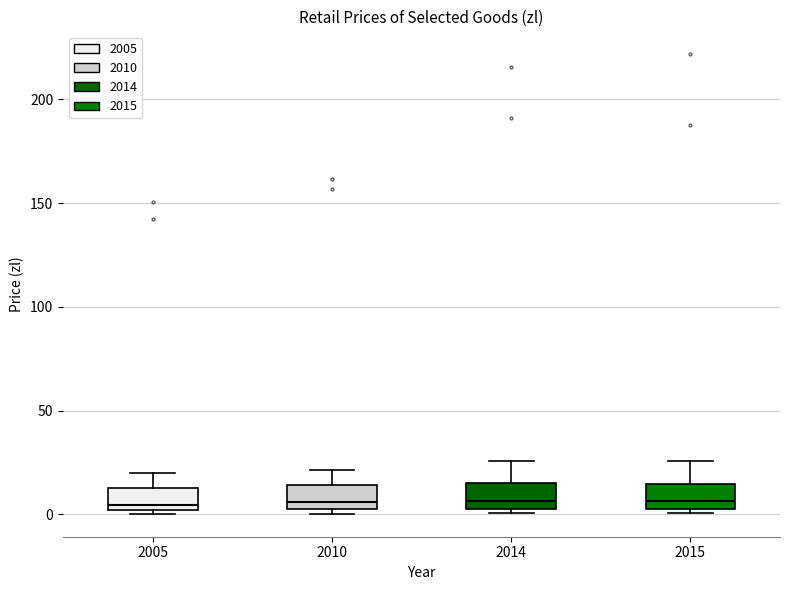

Reading left to right, transcribe this box plot: for each box, give where its median line is, the range the box spans, and where its two whiskers end, as read against the y-axis. The values are not printed on the chart, so give them approximately, as read against the axis.

2005: median 5, box 0 to 15, whiskers 0 (just below the box's lower edge) to 20
2010: median 5 (just above the box's lower edge), box 5 to 15, whiskers 0 to 20
2014: median 5 (just above the box's lower edge), box 5 to 15, whiskers 0 to 25
2015: median 5 (just above the box's lower edge), box 5 to 15, whiskers 0 to 25